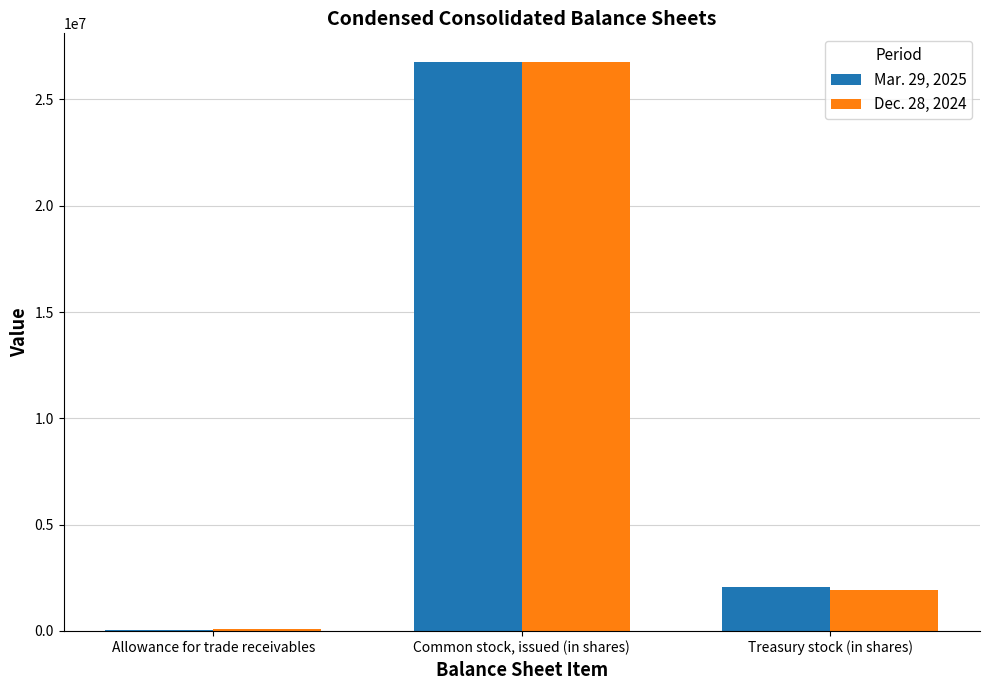

Reading right to left, extract all data points from this chart.

Mar. 29, 2025: 2058288	26772905	69244
Dec. 28, 2024: 1937380	26758730	69990